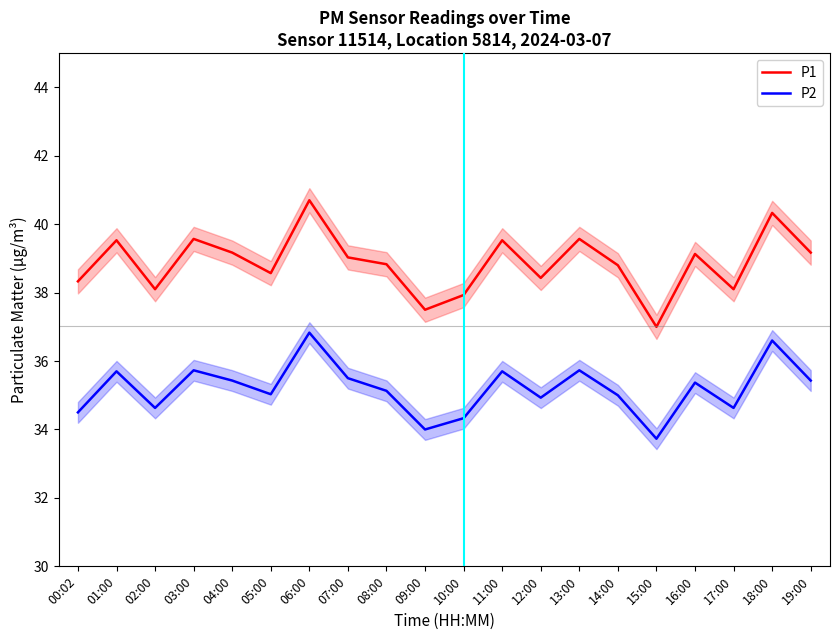

How many series are shown in this chart?

2